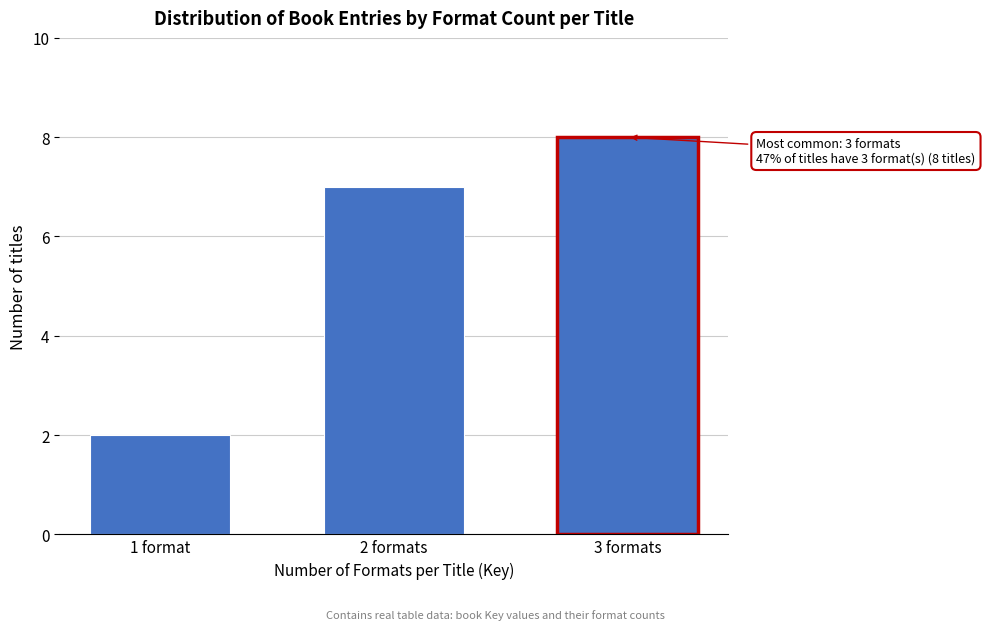

Reading left to right, list all the values displayed in this chart.

2	7	8